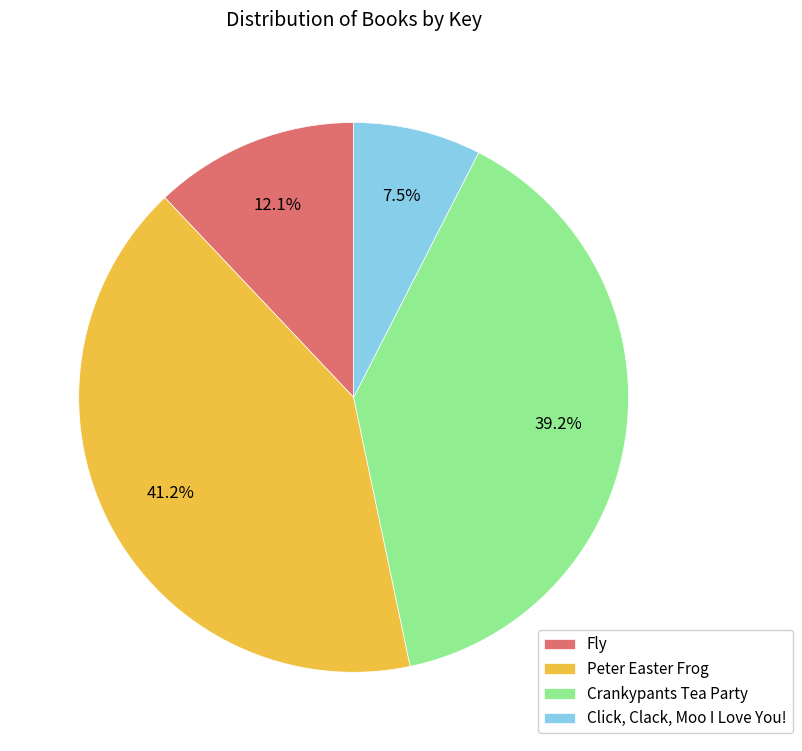

Which category has the smallest portion of the pie?

Click, Clack, Moo I Love You!